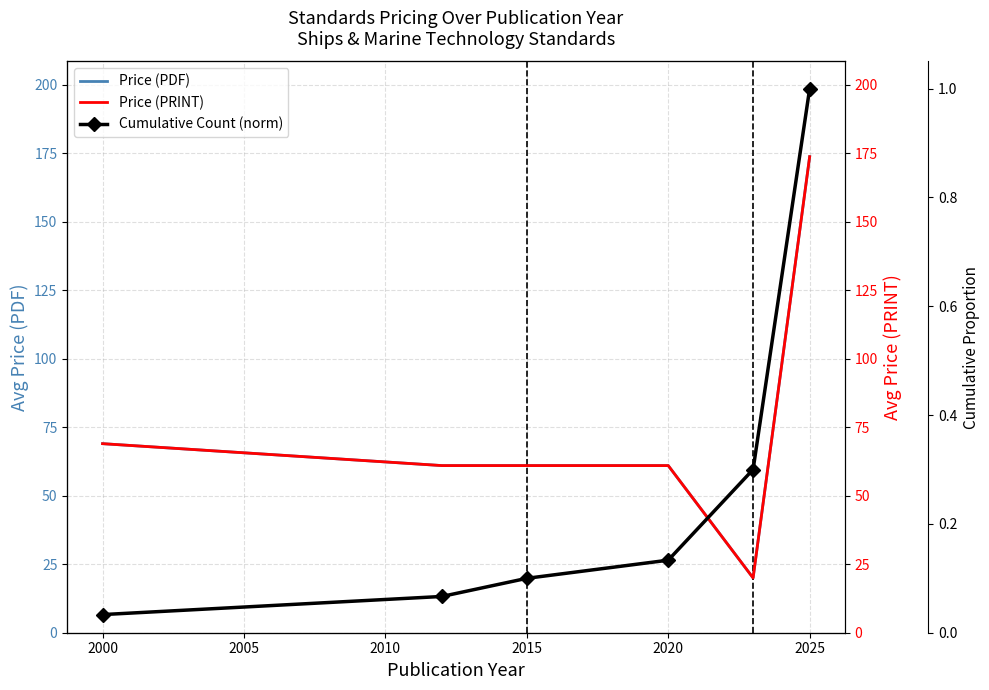

True or false: Price (PDF) and Cumulative Count (norm) cross at least once.

False